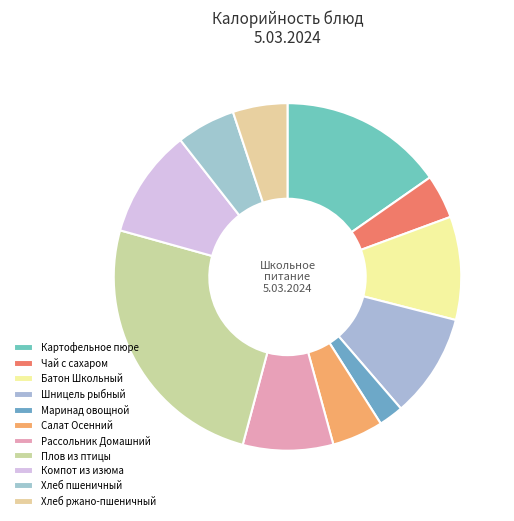

Which category has the biggest portion of the pie?

Плов из птицы